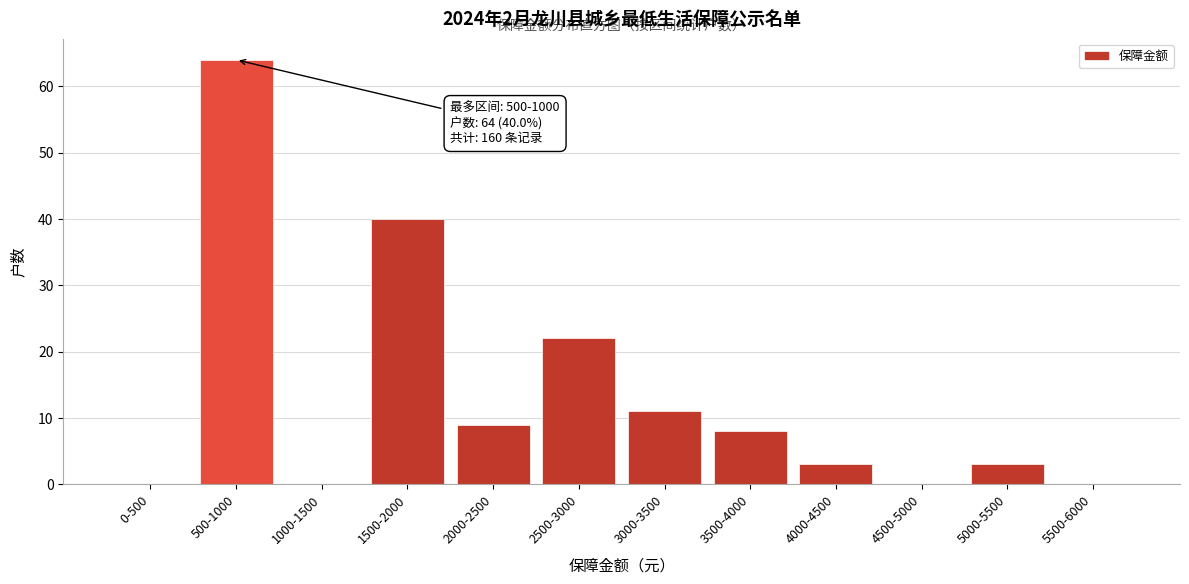

Reading left to right, list all the values displayed in this chart.

0-500=0	500-1000=64	1000-1500=0	1500-2000=40	2000-2500=9	2500-3000=22	3000-3500=11	3500-4000=8	4000-4500=3	4500-5000=0	5000-5500=3	5500-6000=0